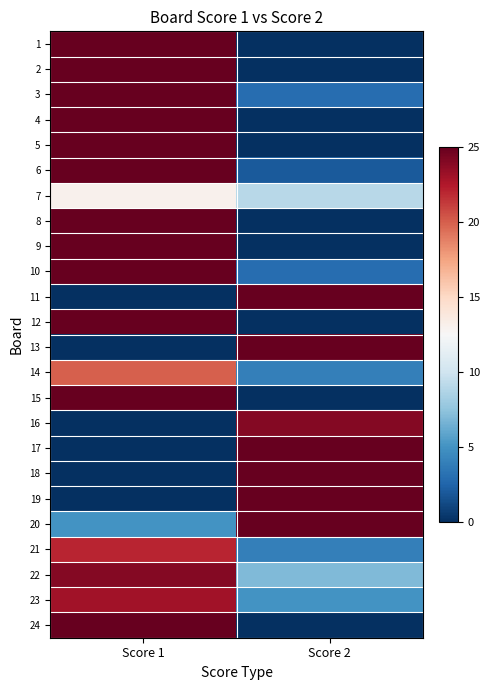

How many categories are shown in the chart?

2